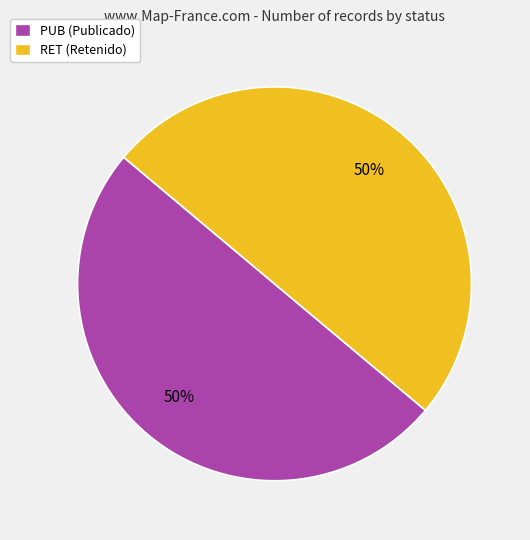

Is it true that RET (Retenido) is 65% of the pie?

False